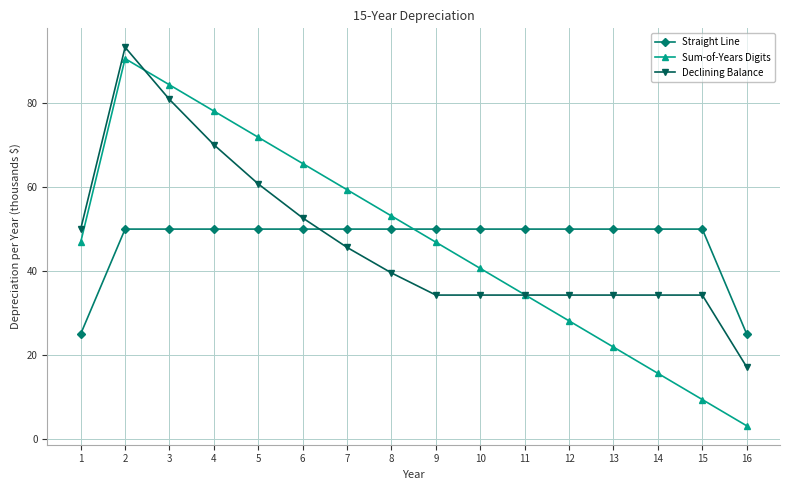

True or false: Straight Line and Declining Balance cross at least once.

True